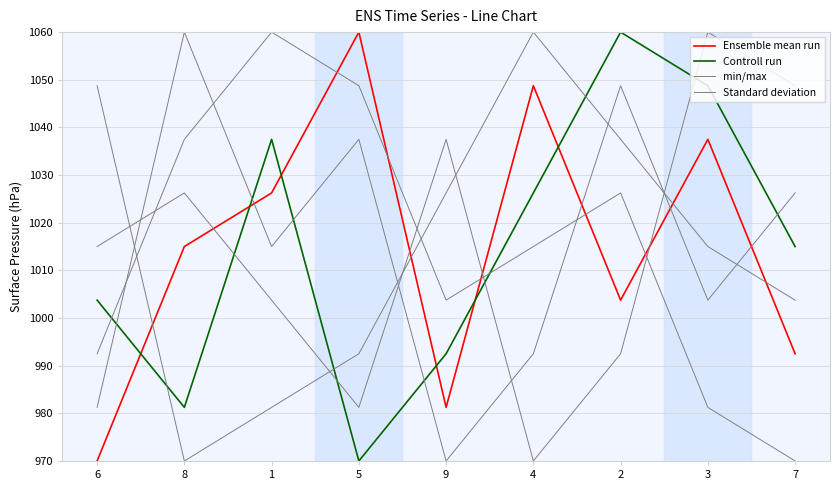

What is the difference between the maximum and minimum values in the min/max series?

90.0